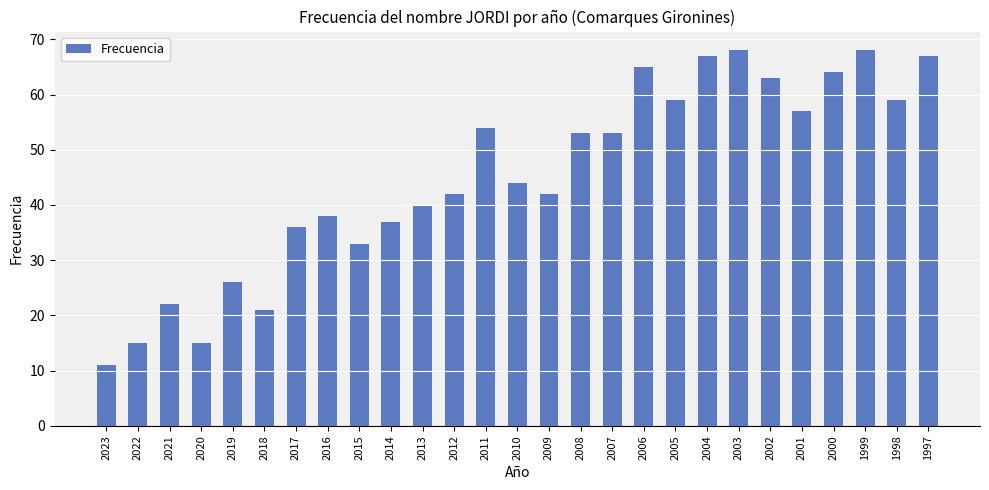

Reading right to left, extract all data points from this chart.

1997=67	1998=59	1999=68	2000=64	2001=57	2002=63	2003=68	2004=67	2005=59	2006=65	2007=53	2008=53	2009=42	2010=44	2011=54	2012=42	2013=40	2014=37	2015=33	2016=38	2017=36	2018=21	2019=26	2020=15	2021=22	2022=15	2023=11